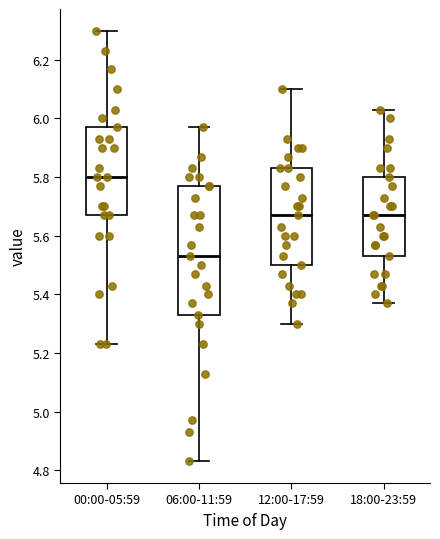

Which box has the lowest median line?

06:00-11:59